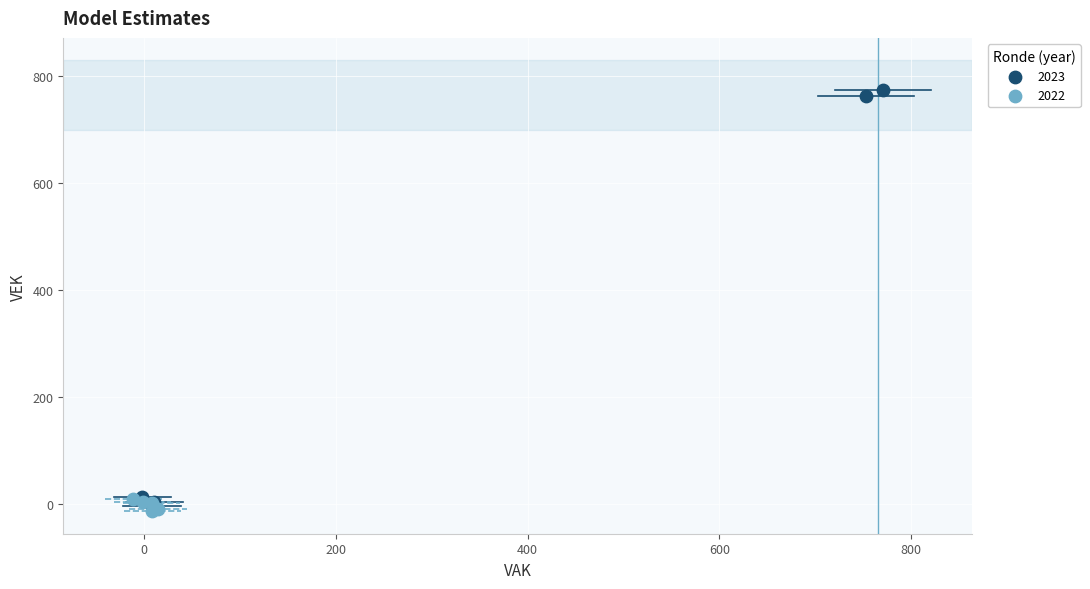

Which series contains the highest Y value?

2023